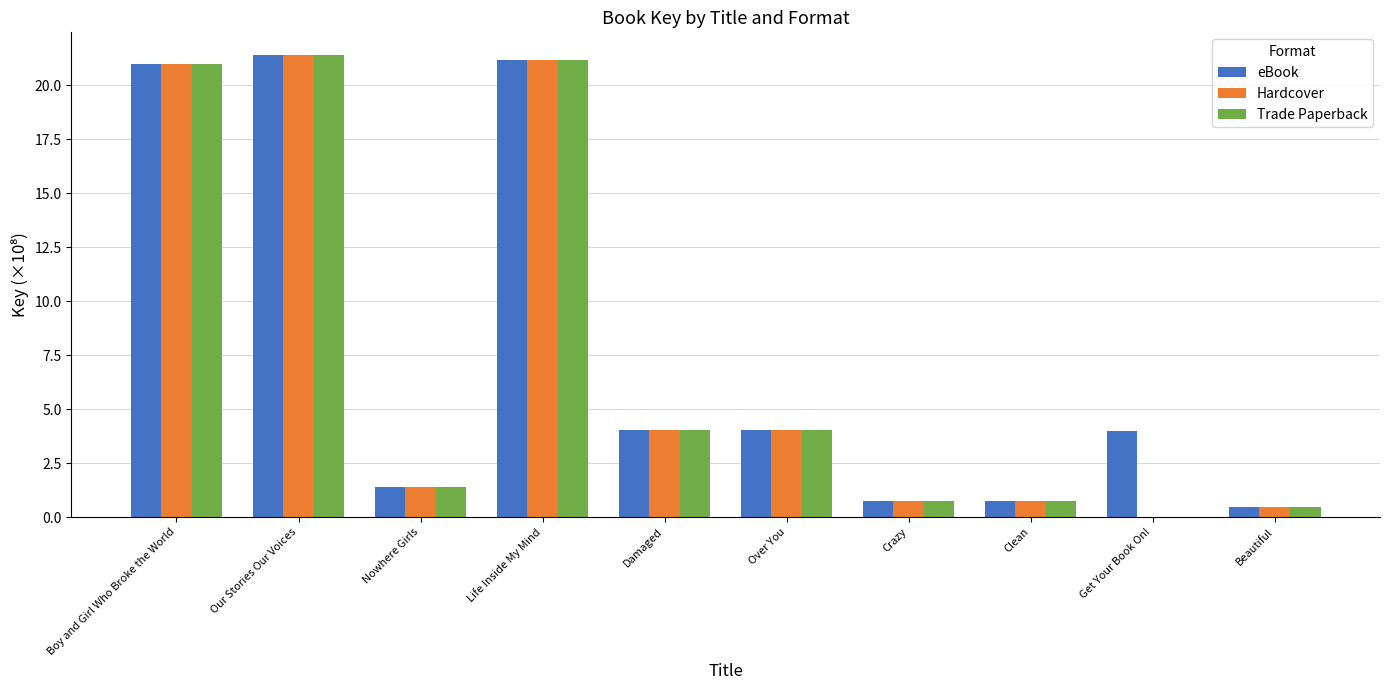

Reading left to right, what are all the values shown in this chart?

eBook: 21.0	21.4	1.4	21.2	4.0	4.0	0.7	0.7	4.0	0.5
Hardcover: 21.0	21.4	1.4	21.2	4.0	4.0	0.7	0.7	0.0	0.5
Trade Paperback: 21.0	21.4	1.4	21.2	4.0	4.0	0.7	0.7	0.0	0.5